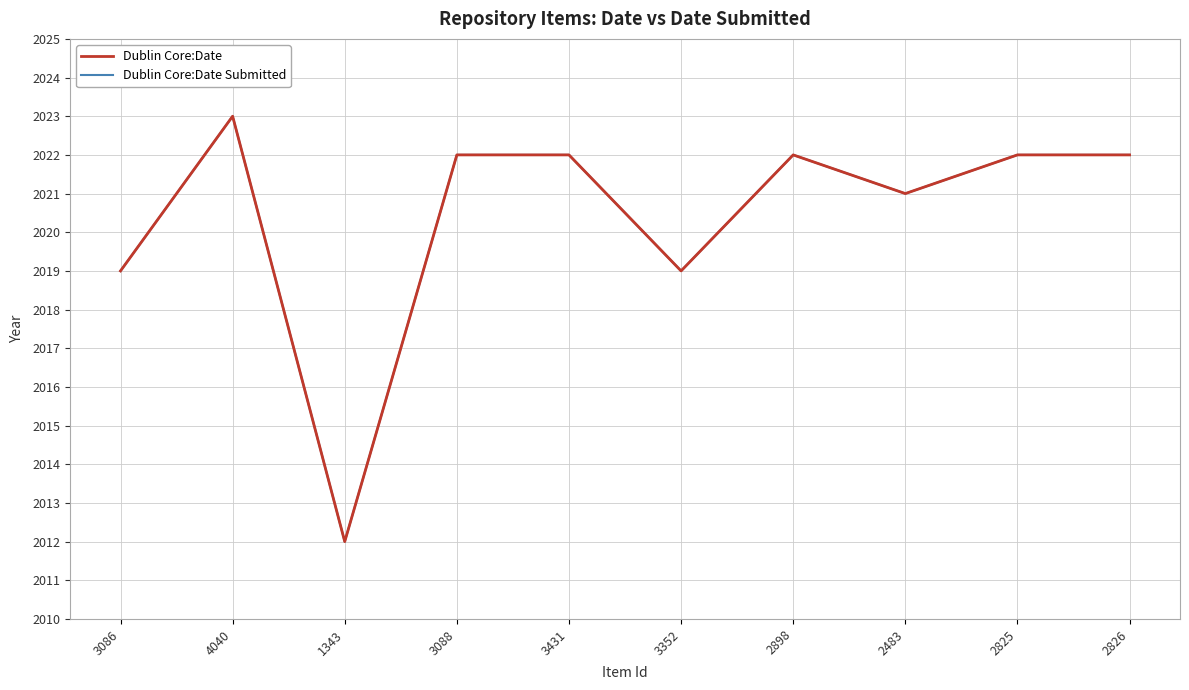

At which label is Dublin Core:Date Submitted closest to 2017?

3086